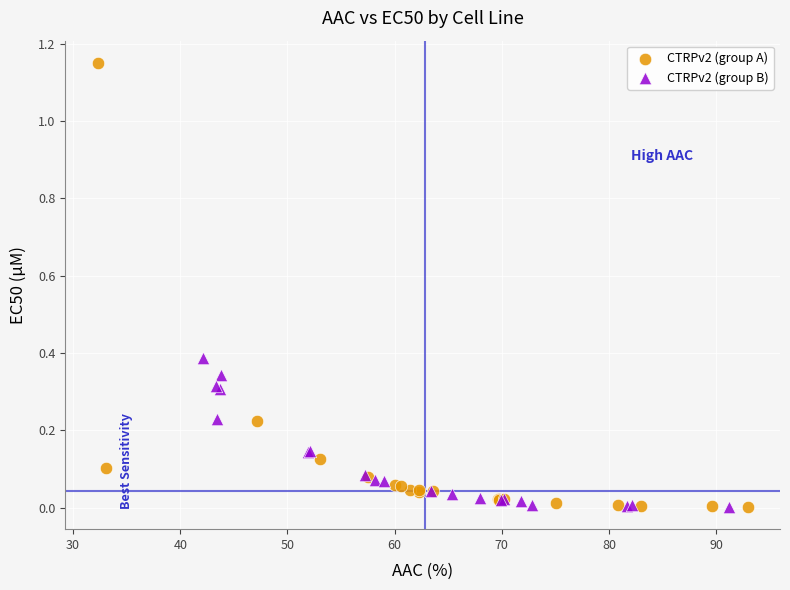

Which series has the largest Y range (max minus min)?

CTRPv2 (group A)